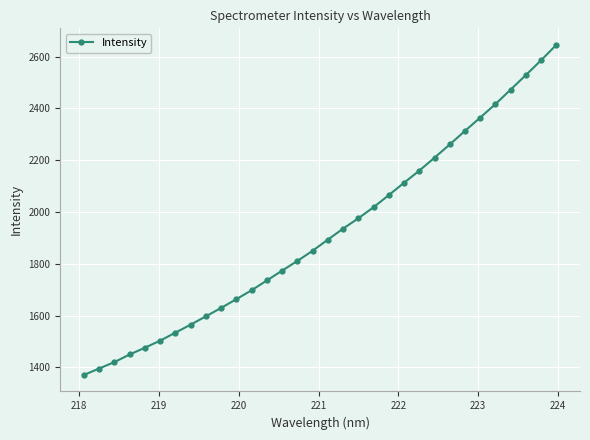

What is the smallest value displayed?

1370.7